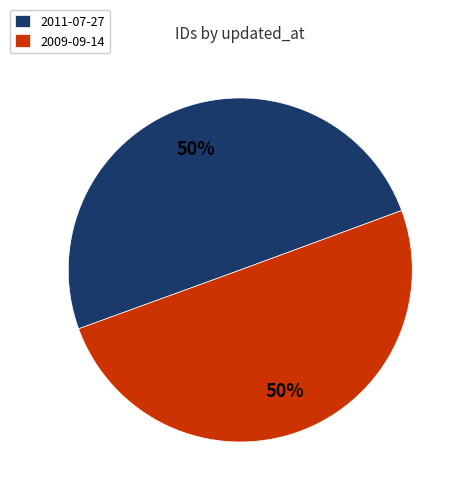

To the nearest percent, what is the average slice percentage?

50%